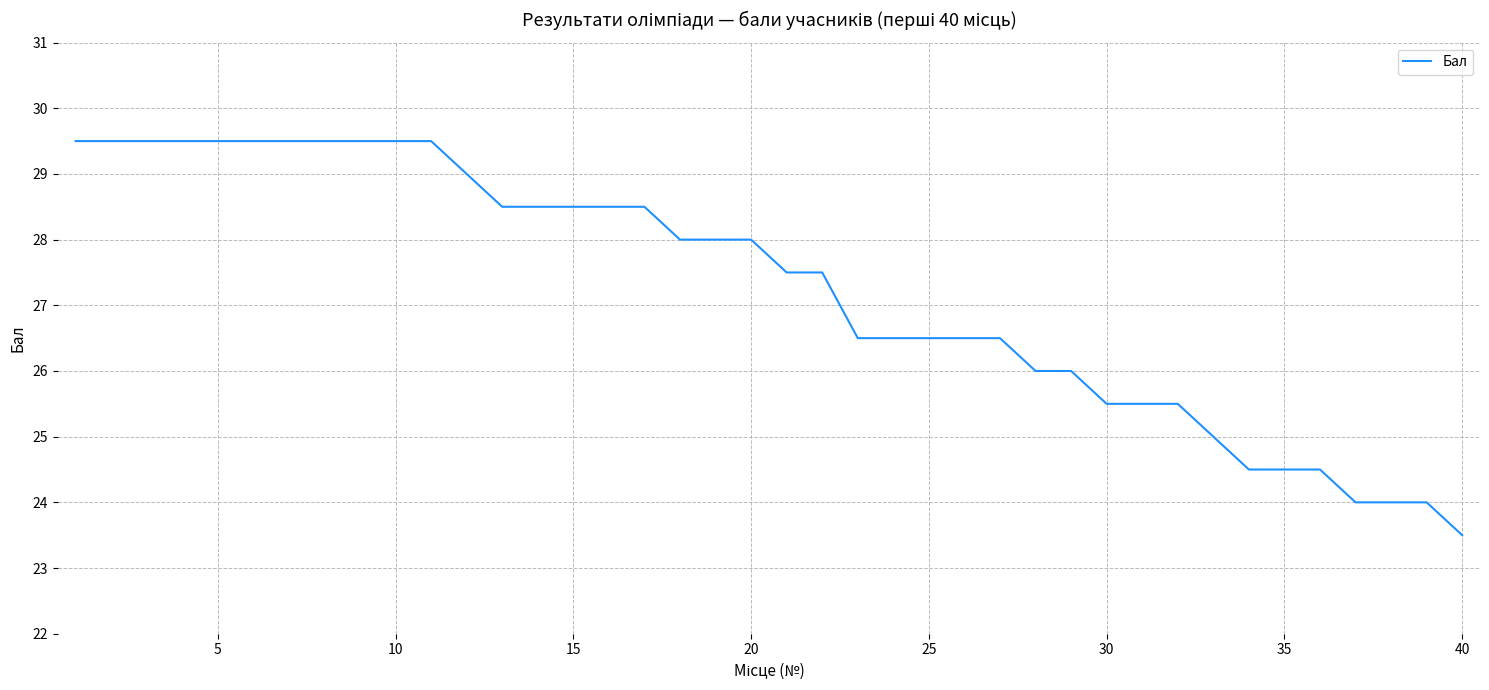

What is the difference between the maximum and minimum values?

6.0